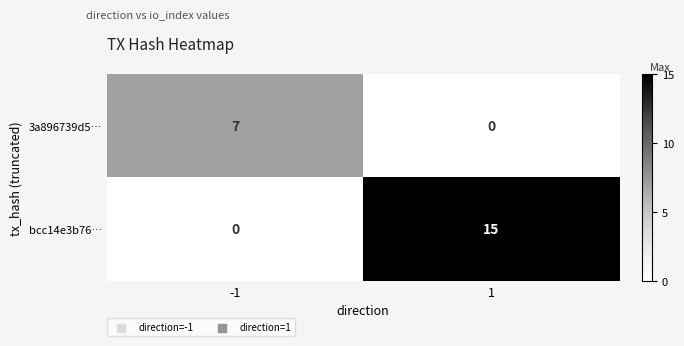

What is the difference between the bcc14e3b76… values at 1 and -1?

15